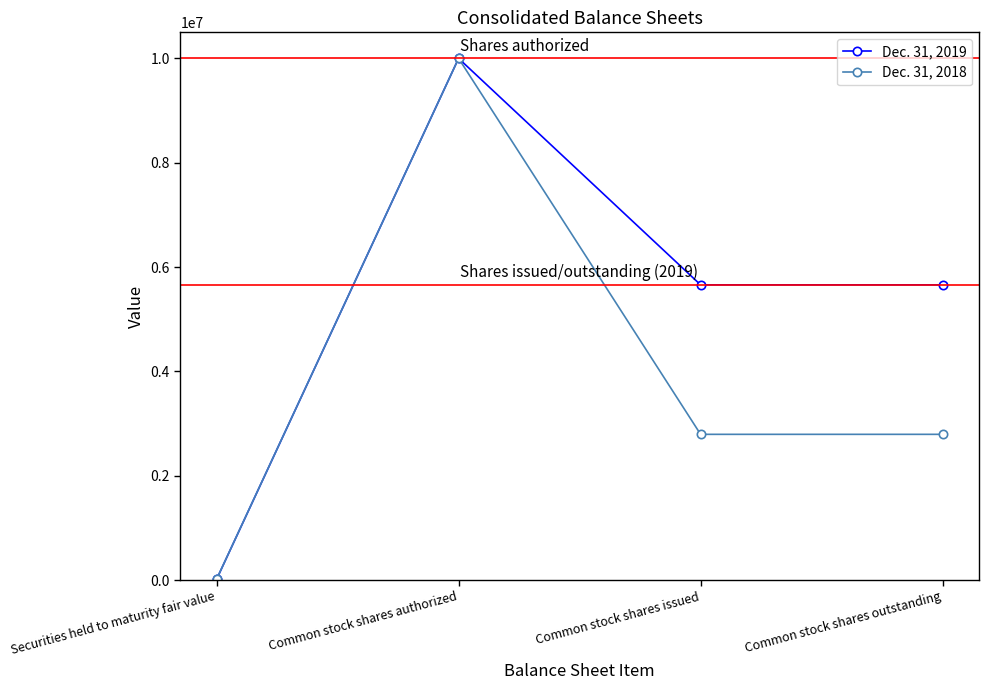

Between Common stock shares authorized and Common stock shares issued, which series saw the biggest shift?

Dec. 31, 2018